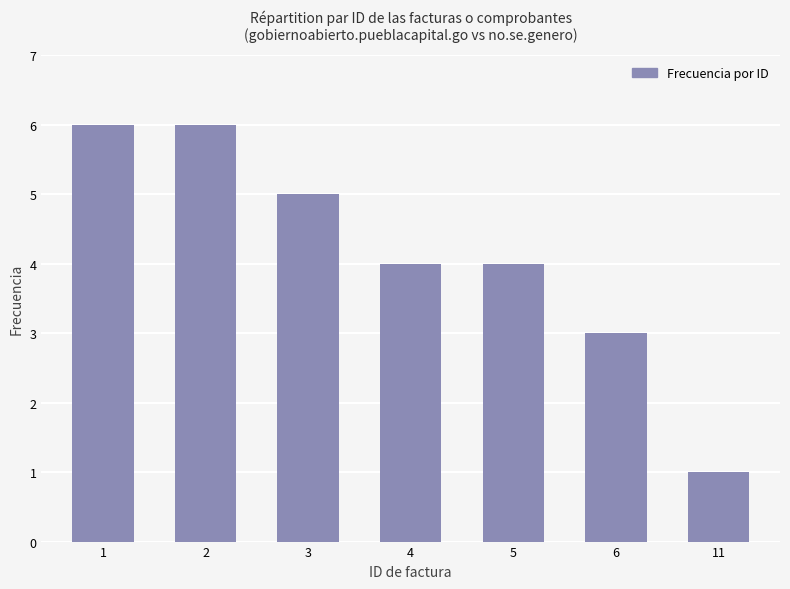

What is the maximum value shown in the chart?

6